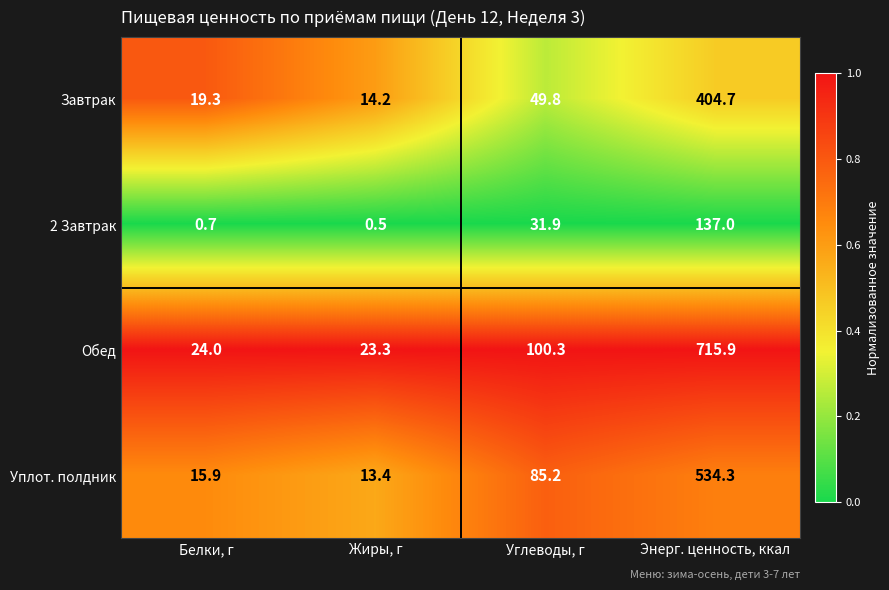

At which category is the sum across all series the highest?

Энерг. ценность, ккал